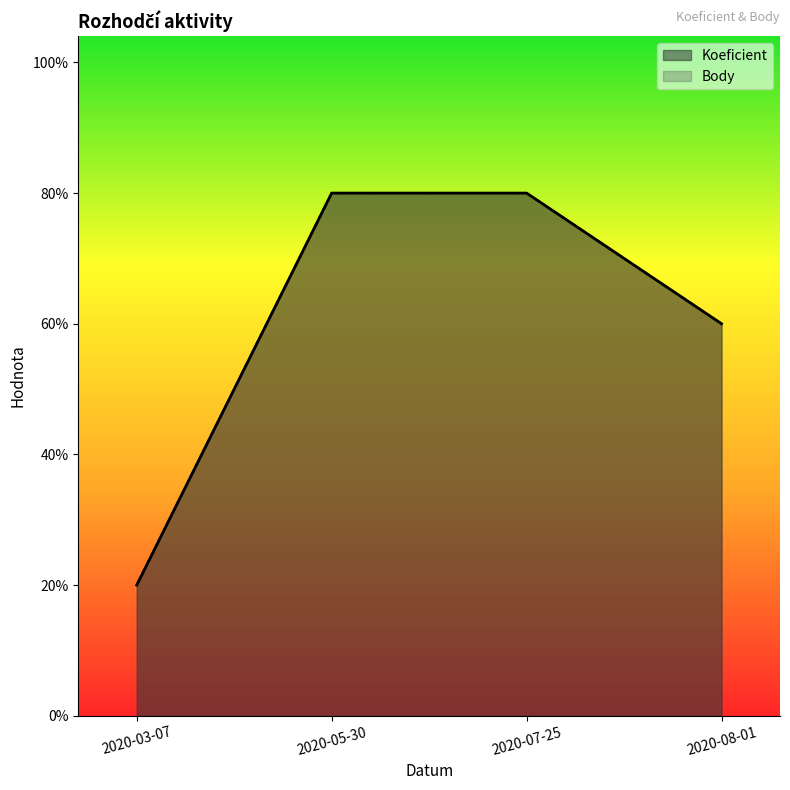

At how many categories does at least one series exceed 3?

2